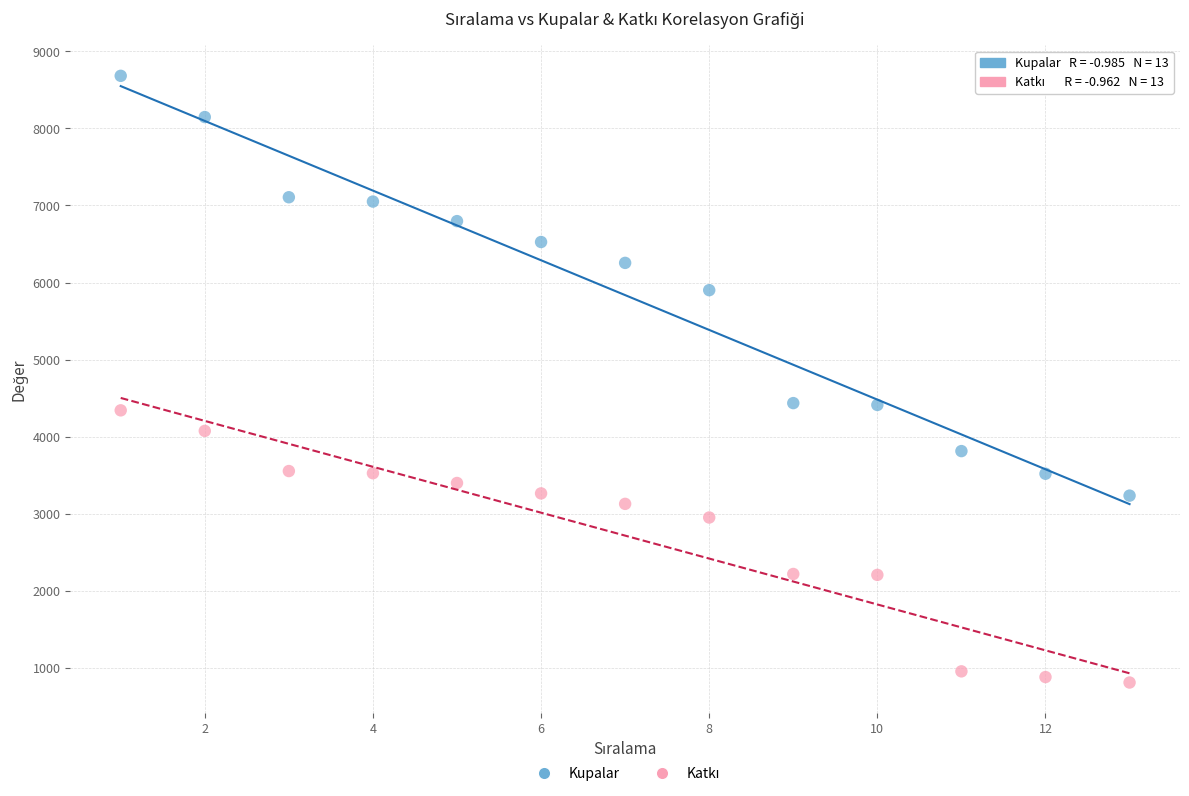

What is the X range (max minus min) for the scatter plot?

12